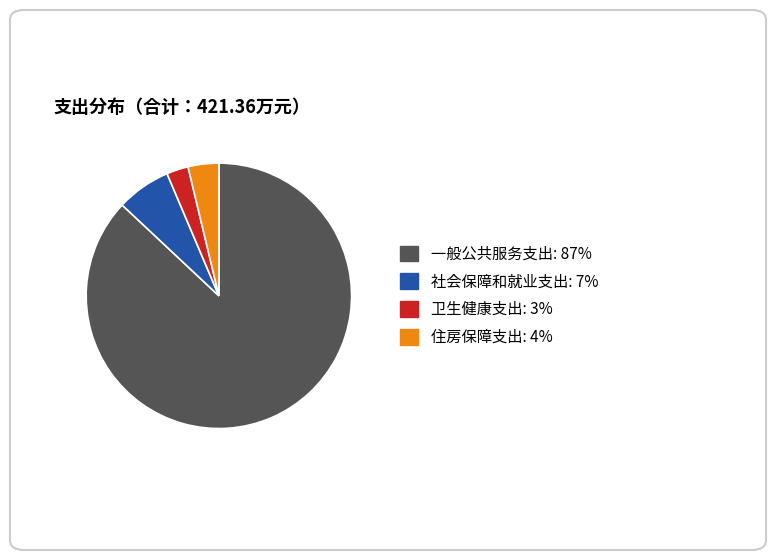

Which has a higher value, 一般公共服务支出 or 卫生健康支出?

一般公共服务支出